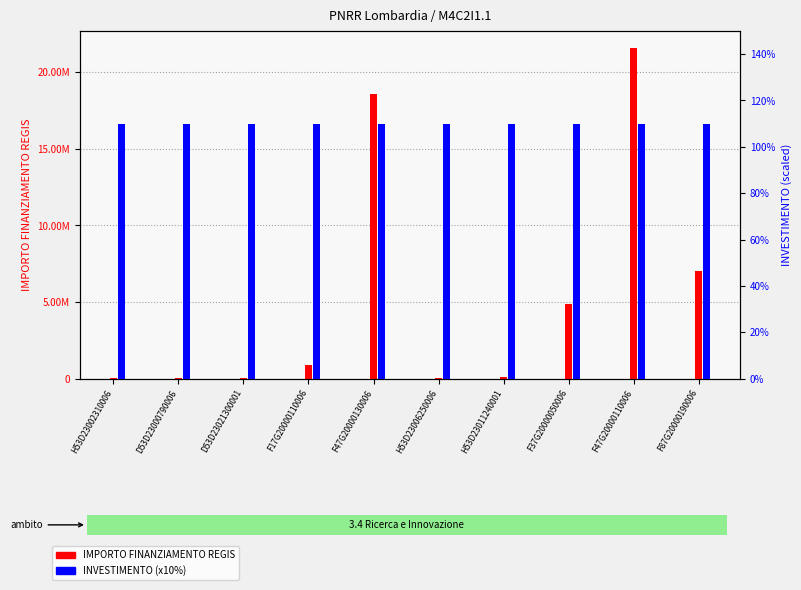

How many values in the IMPORTO FINANZIAMENTO REGIS series are below 900630?

5